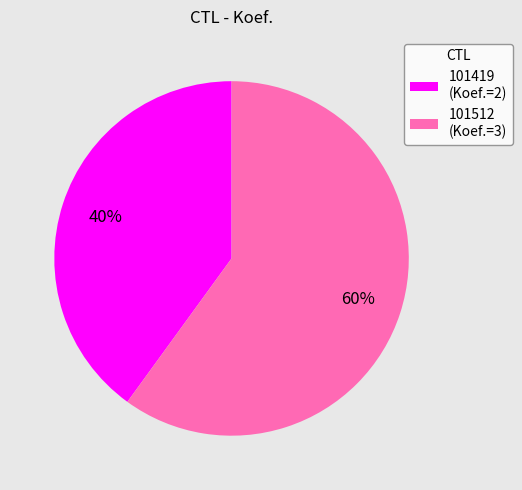

Which slice is the smallest?

101419